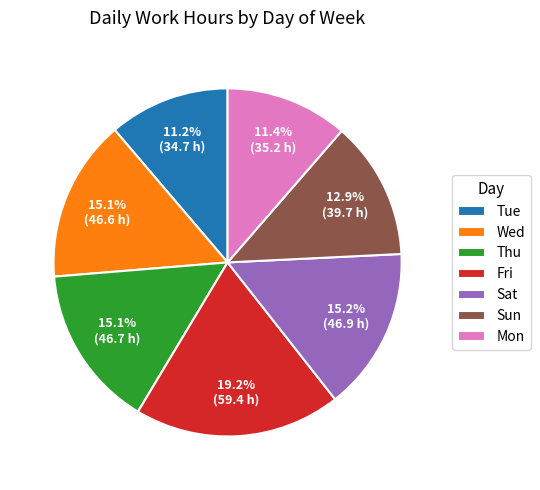

How many segments does this pie chart have?

7